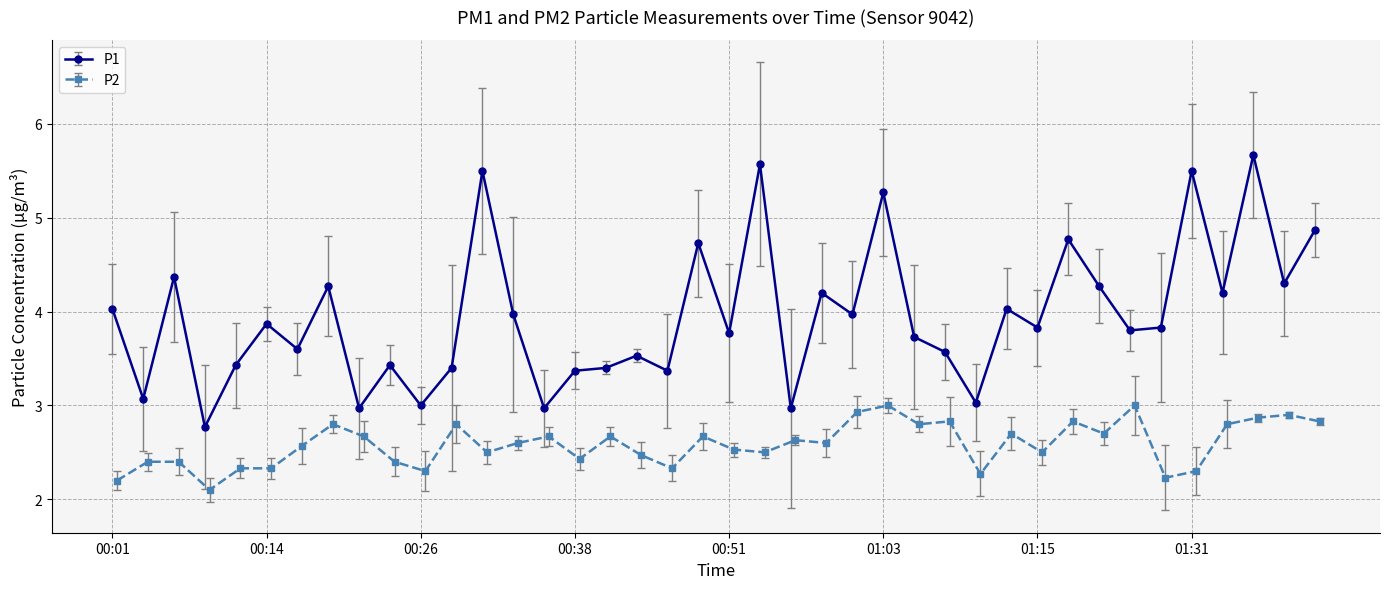

What is the highest value of the P1 series?

5.7